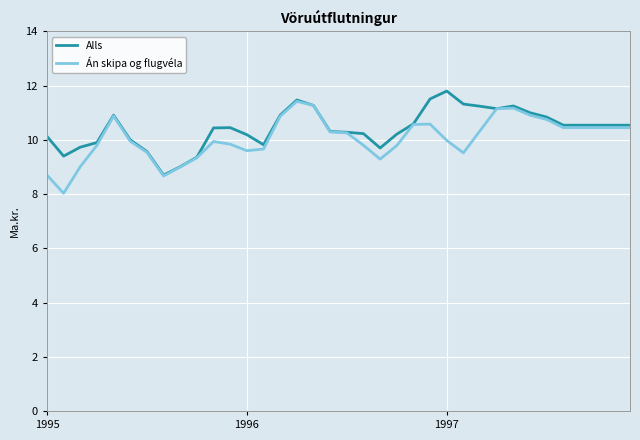

What is the minimum value for Án skipa og flugvéla?

8.0